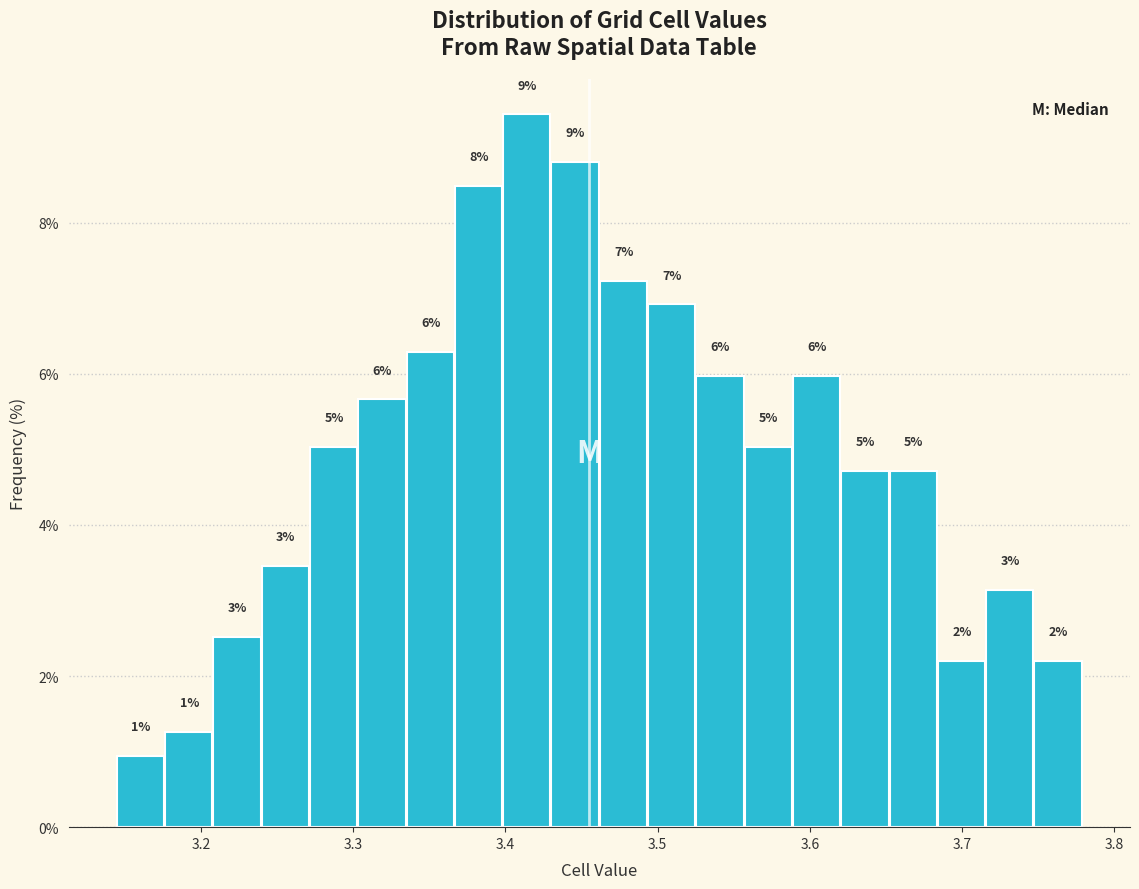

Around what value on the x-axis is the tallest bar? Give the approximate position of its centre, as read against the axis.

3.41